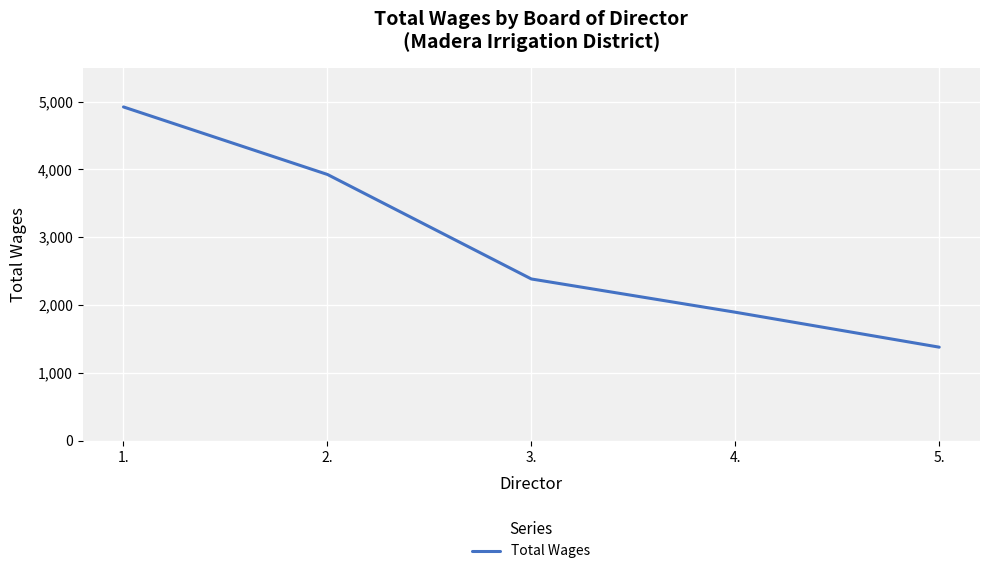

Between 4. and 1., which is larger?

1.